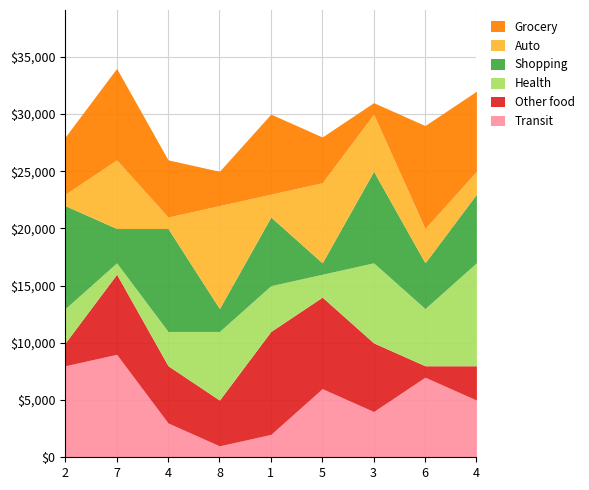

True or false: col_6 has more than 0 points higher than both neighbors.

True